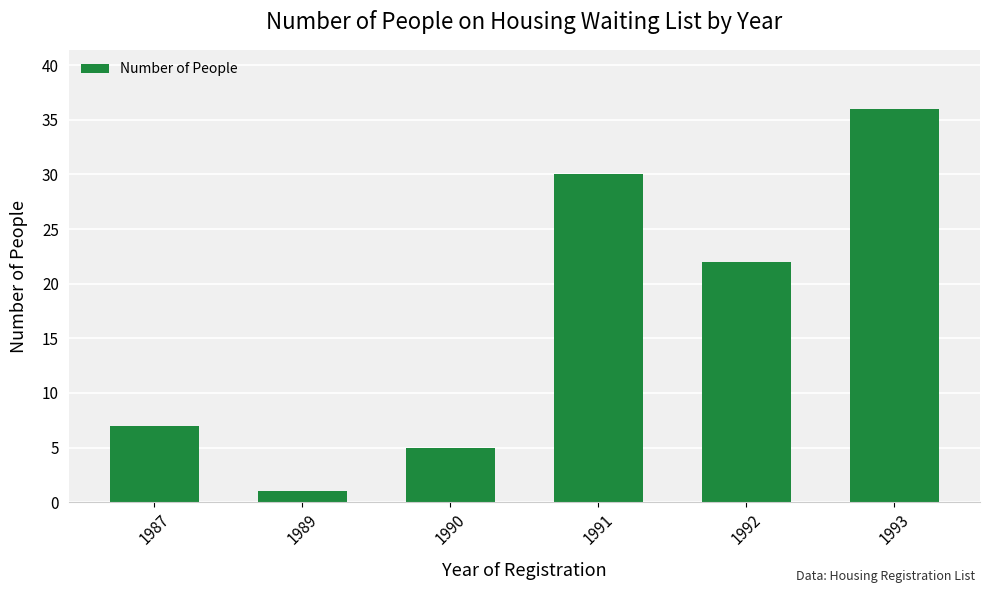

Which label corresponds to the smallest value in the chart?

1989